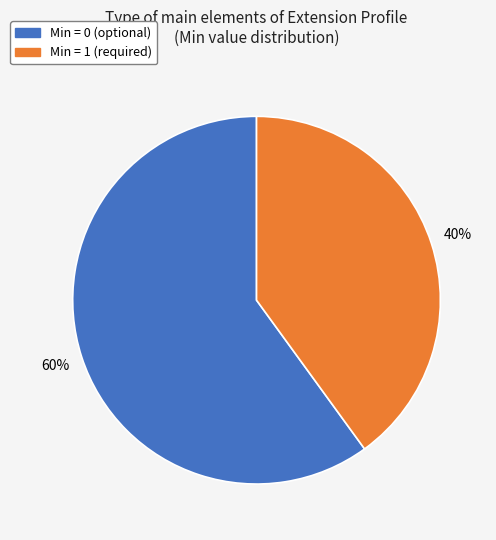

How many slices are in this pie chart?

2